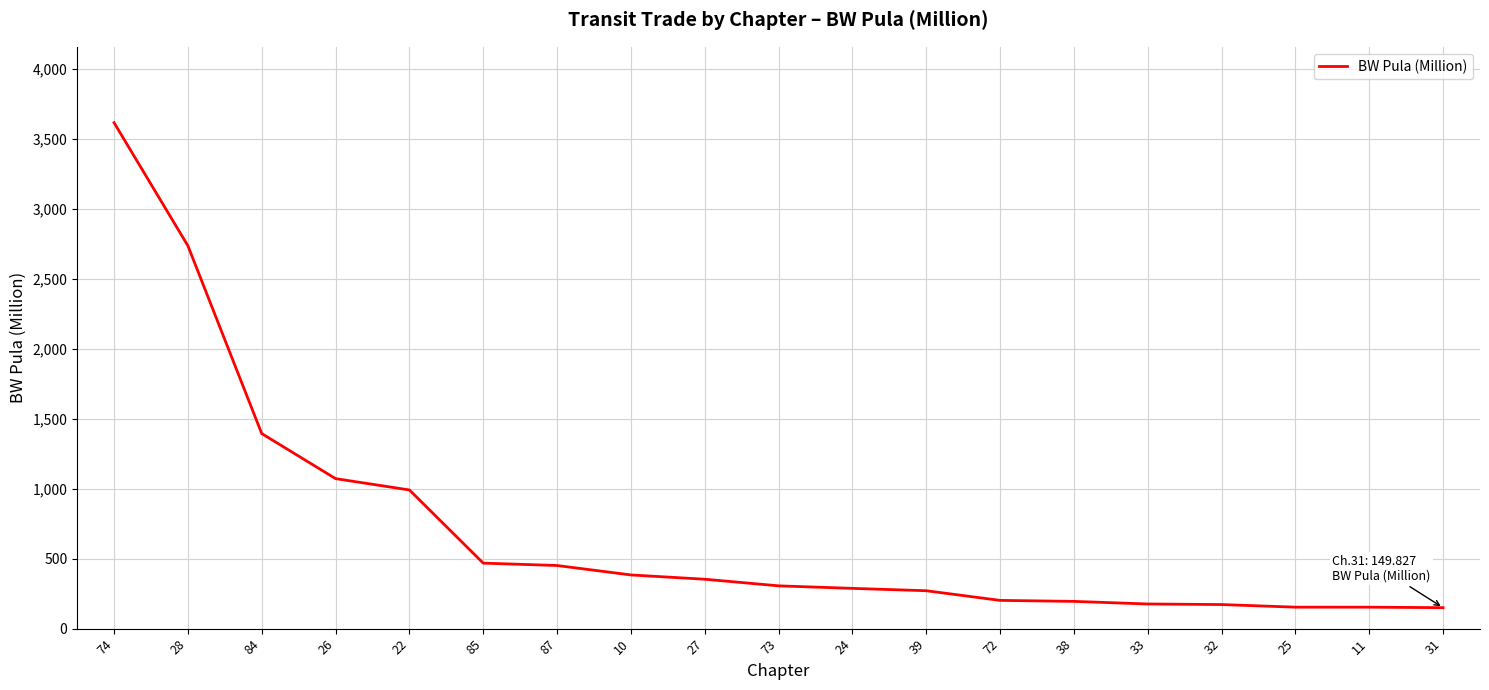

How many lines are shown in the chart?

1